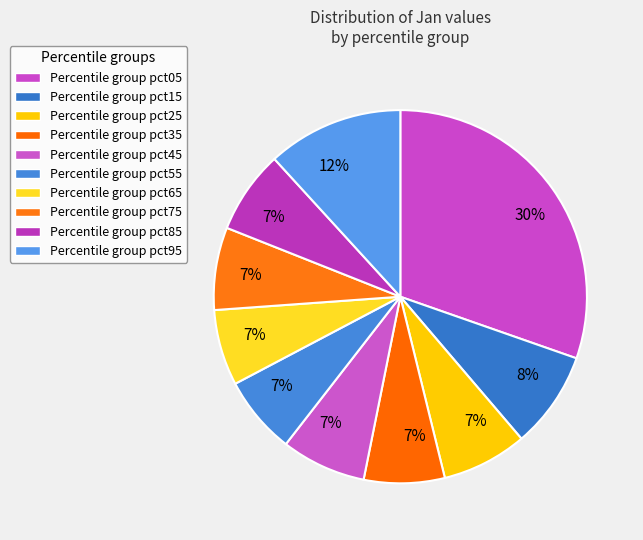

How many segments does this pie chart have?

10